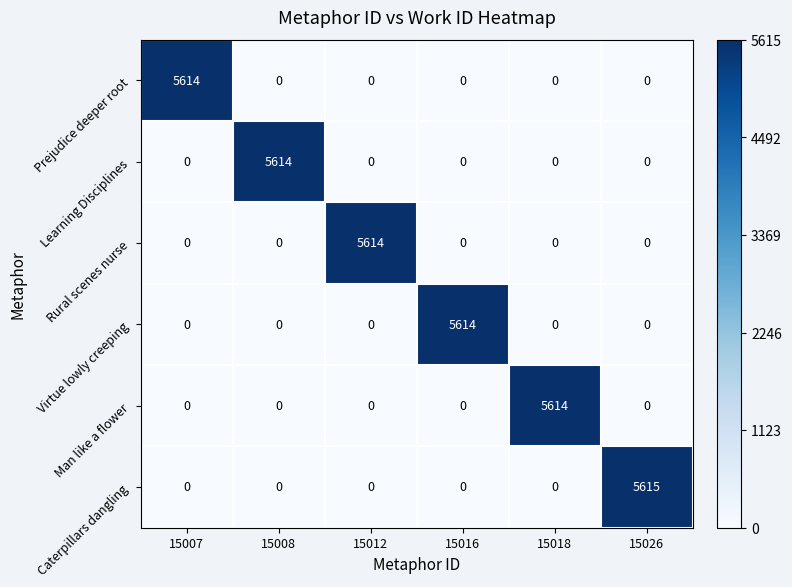

Which series has the largest total across all categories?

Caterpillars dangling